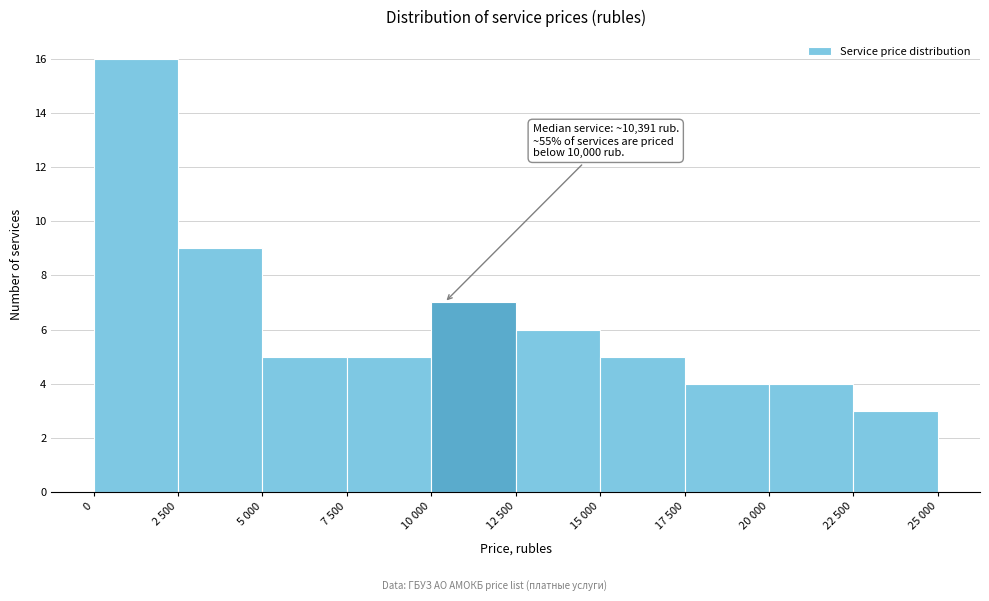

Reading right to left, list all the values displayed in this chart.

22 500=3	20 000=4	17 500=4	15 000=5	12 500=6	10 000=7	7 500=5	5 000=5	2 500=9	0=16